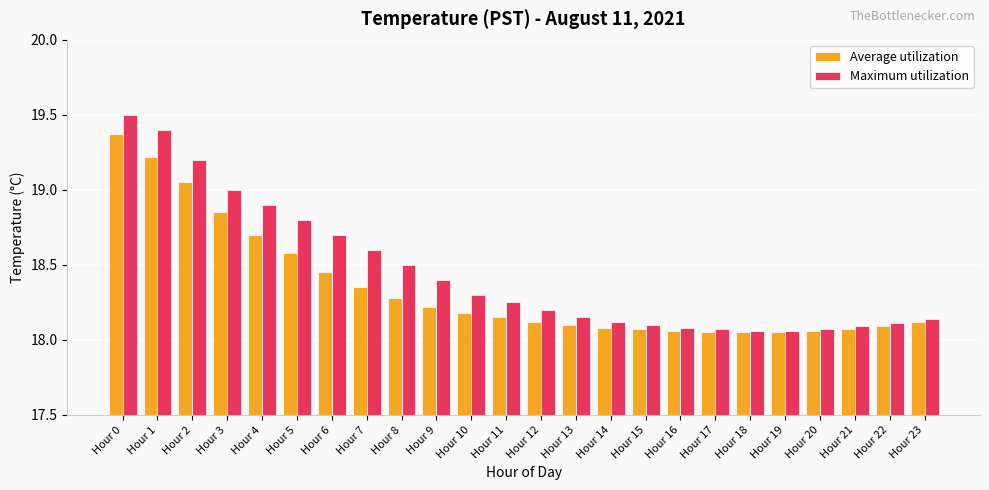

What is the spread (max minus min) of values at Hour 11?

0.1